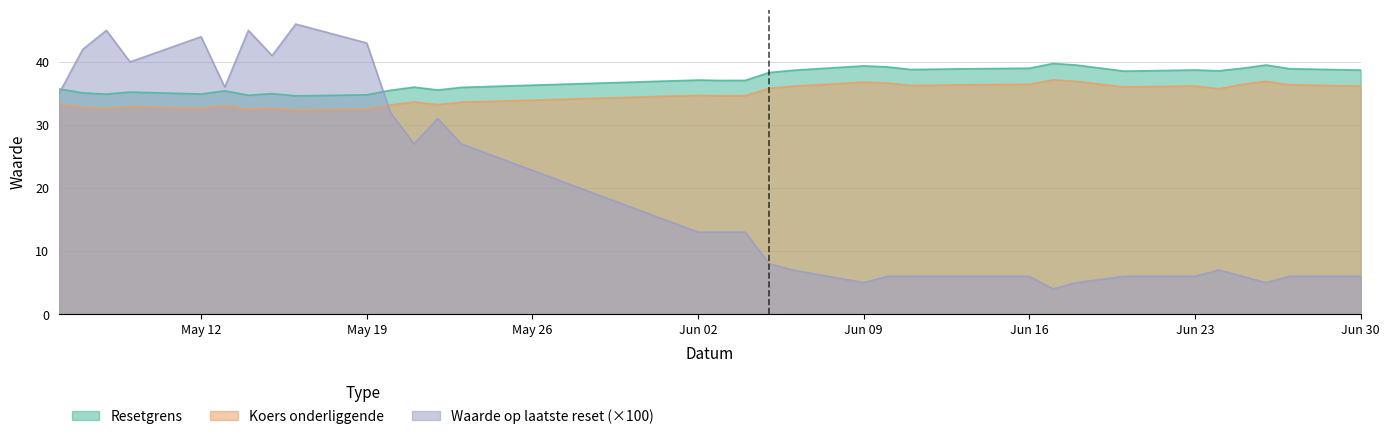

How many lines are shown in the chart?

3